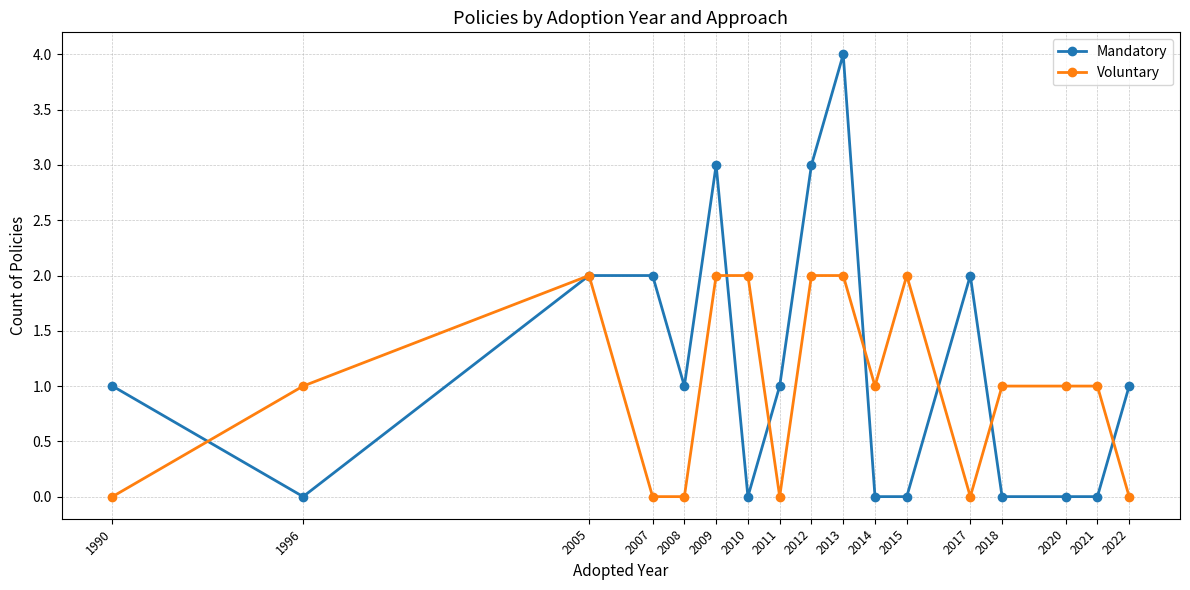

Which series changed the most between 2007 and 2008?

Mandatory